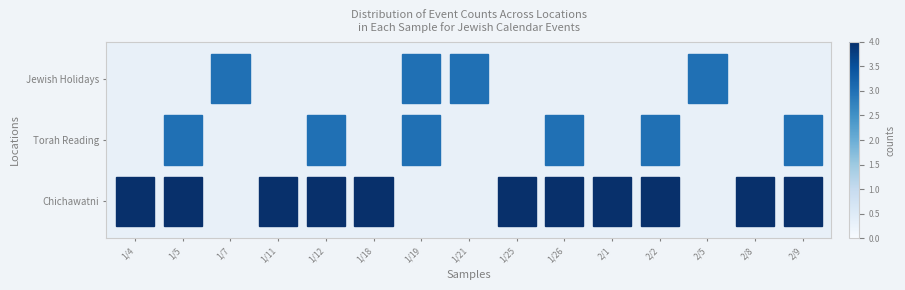

Which series has the largest total across all categories?

Chichawatni